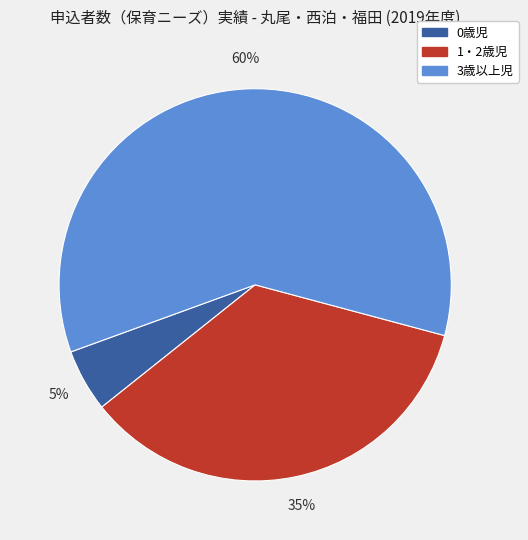

Which slice represents more than half of the pie?

3歳以上児